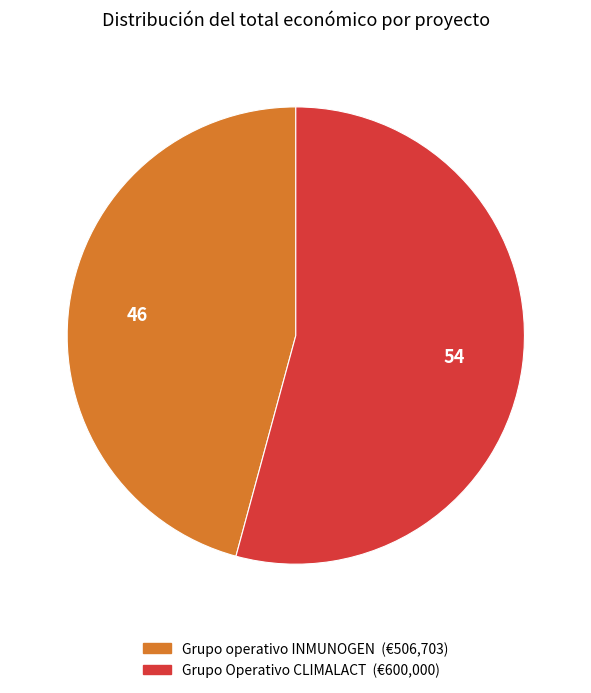

Does any single category account for the majority?

Yes